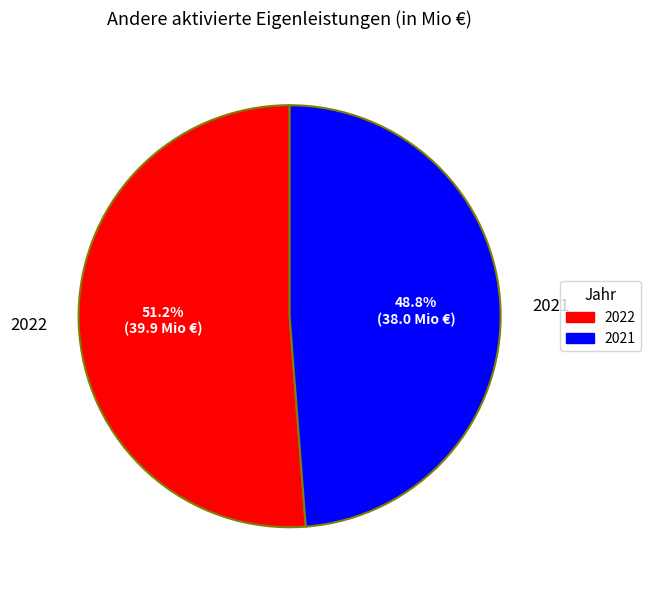

True or false: 2022 accounts for 51% of the total.

True